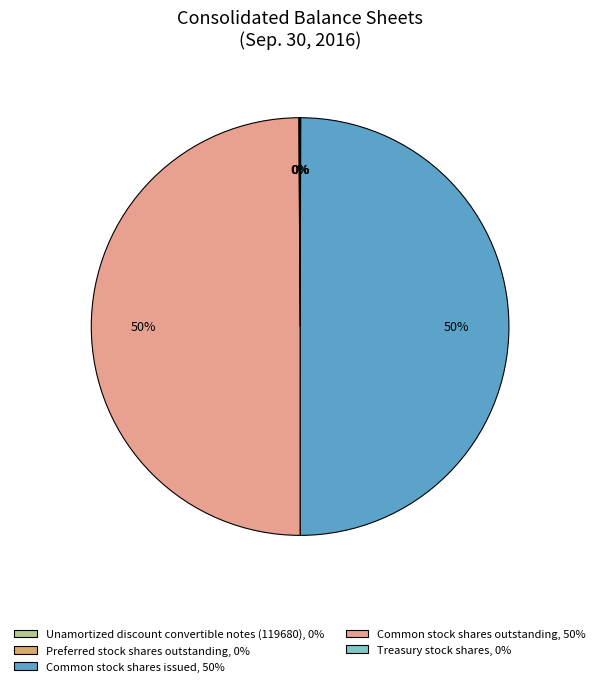

True or false: Common stock shares issued, 50% accounts for 50% of the total.

True